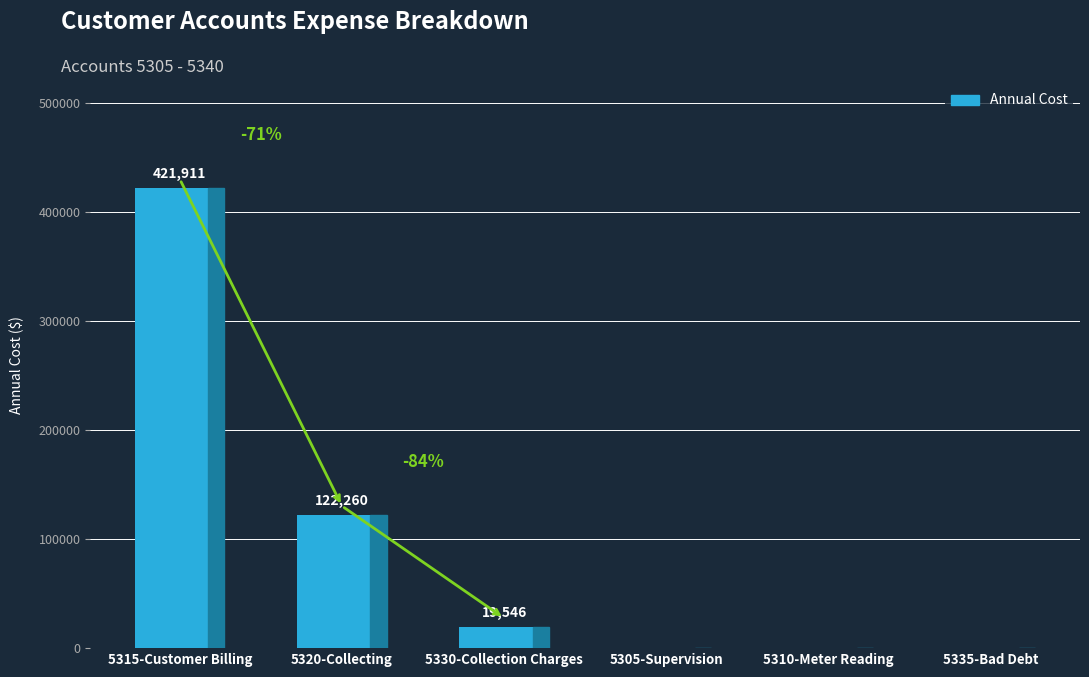

Between 5330-Collection Charges and 5305-Supervision, which is larger?

5330-Collection Charges